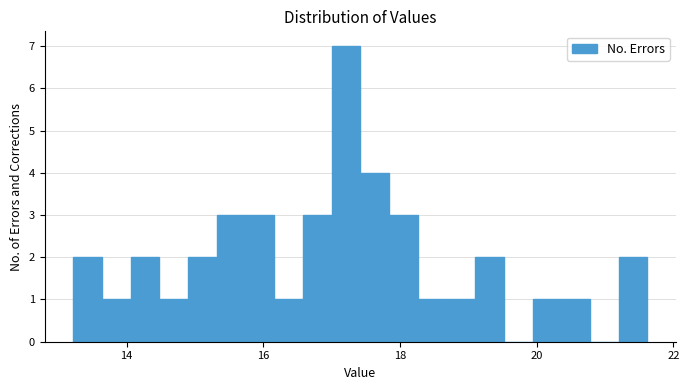

Read against the x-axis, roughly where is the centre of the tallest bar?

17.2